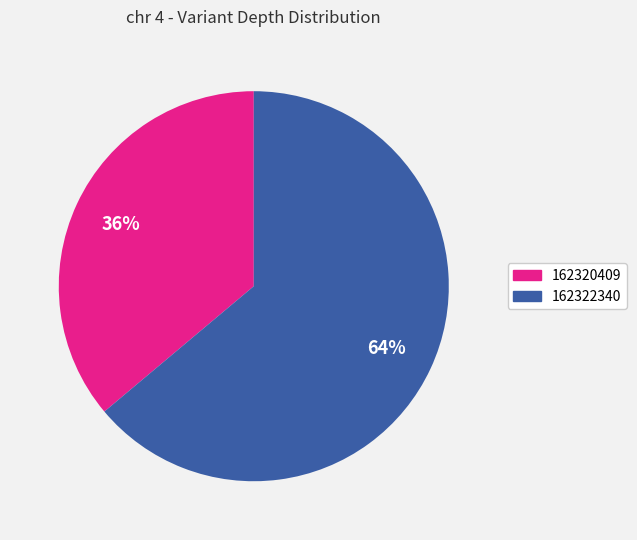

Count the number of slices in the pie.

2